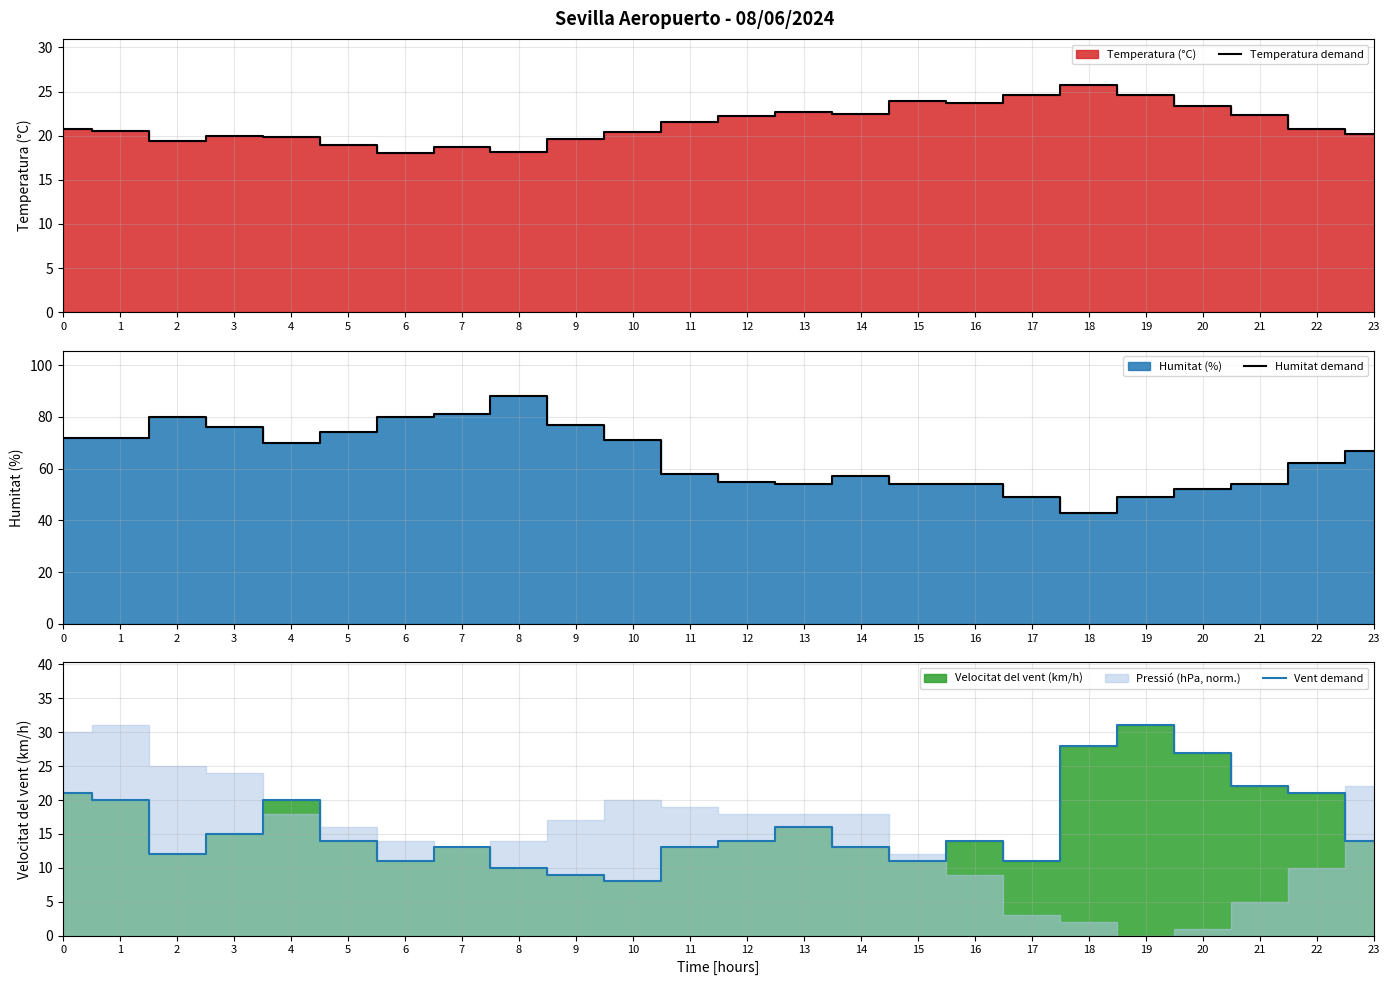

What is the lowest value of the Temperatura demand series?

18.0